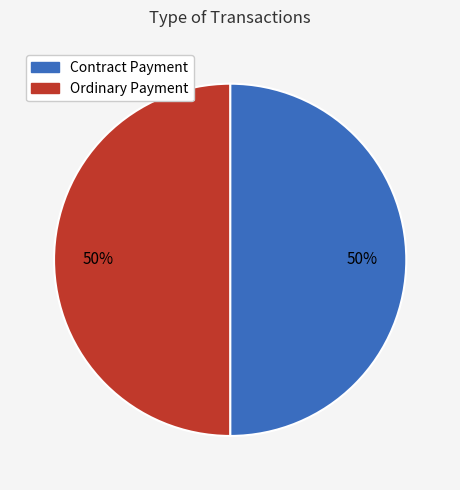

How many slices are in this pie chart?

2